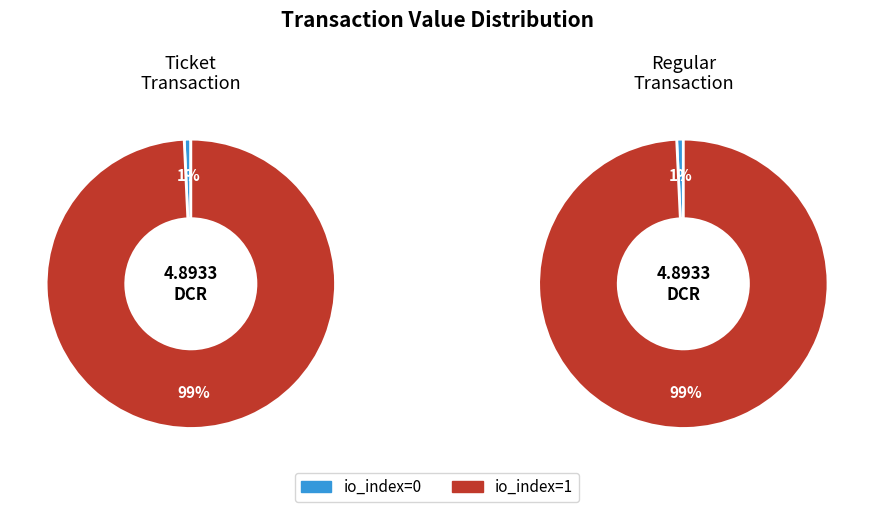

Count the number of slices in the pie.

2